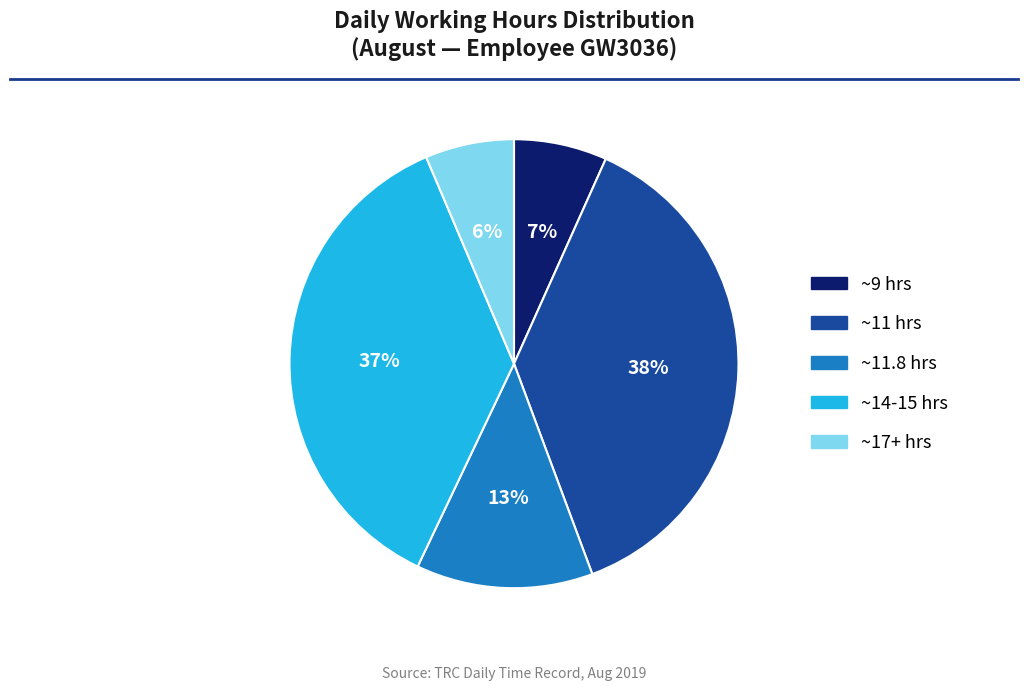

Does any single category account for the majority?

No